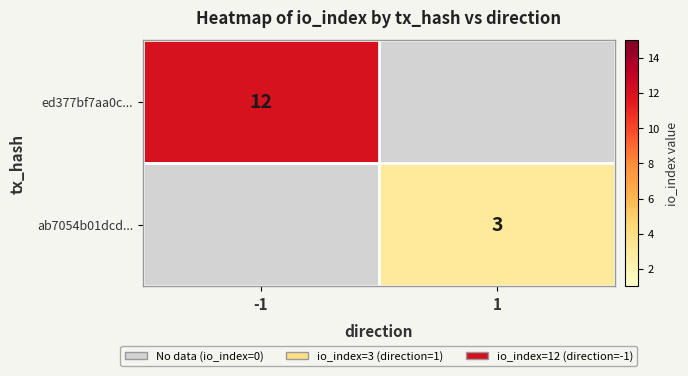

The ab7054b01dcd... series shows 2 at 1. True or false?

False